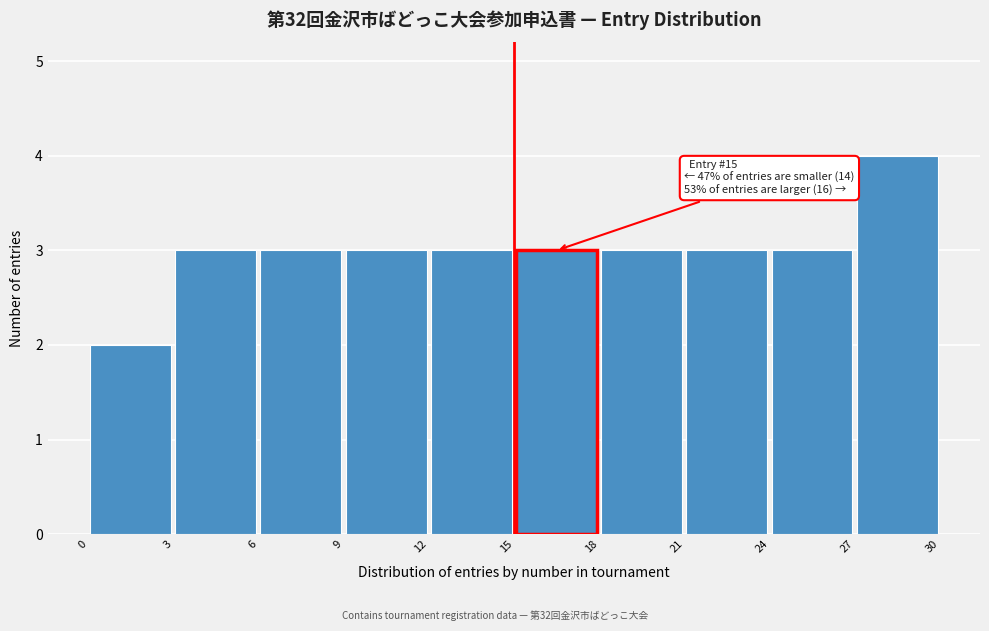

Over which range of the x-axis is the bar tallest?

27 to 30